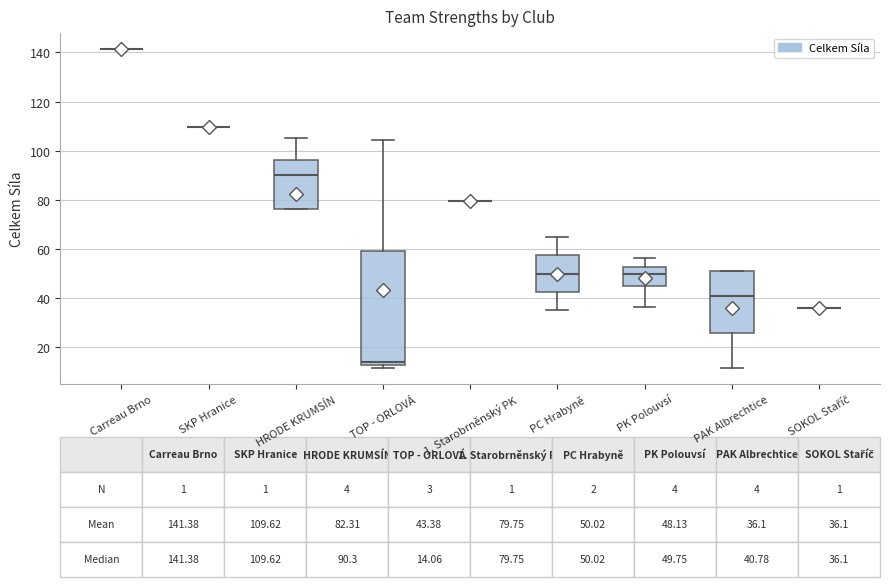

Which box is the tallest, from its lower edge to its upper edge?

TOP - ORLOVÁ